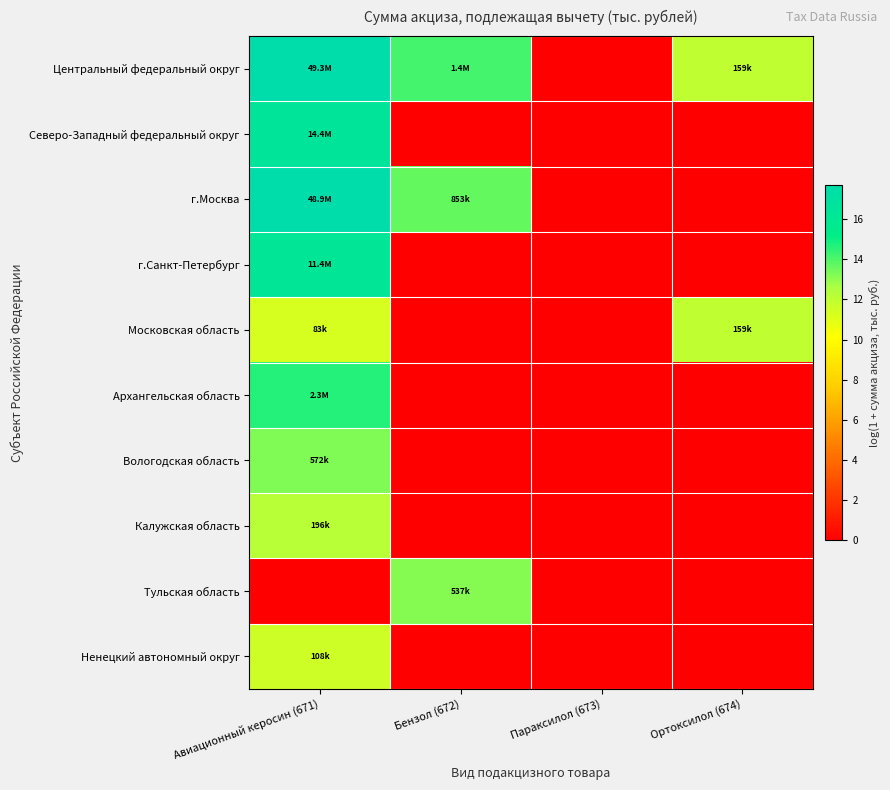

At which category is the sum across all series the highest?

Авиационный керосин (671)